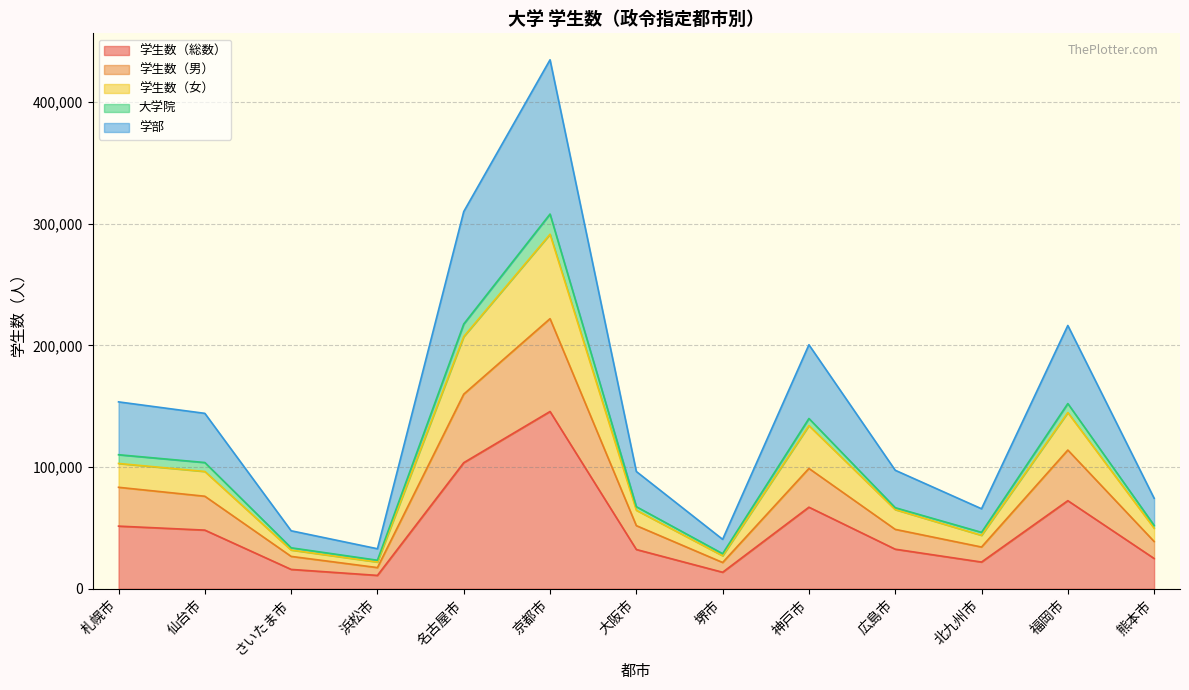

At which label does 学生数（総数） reach its peak?

京都市